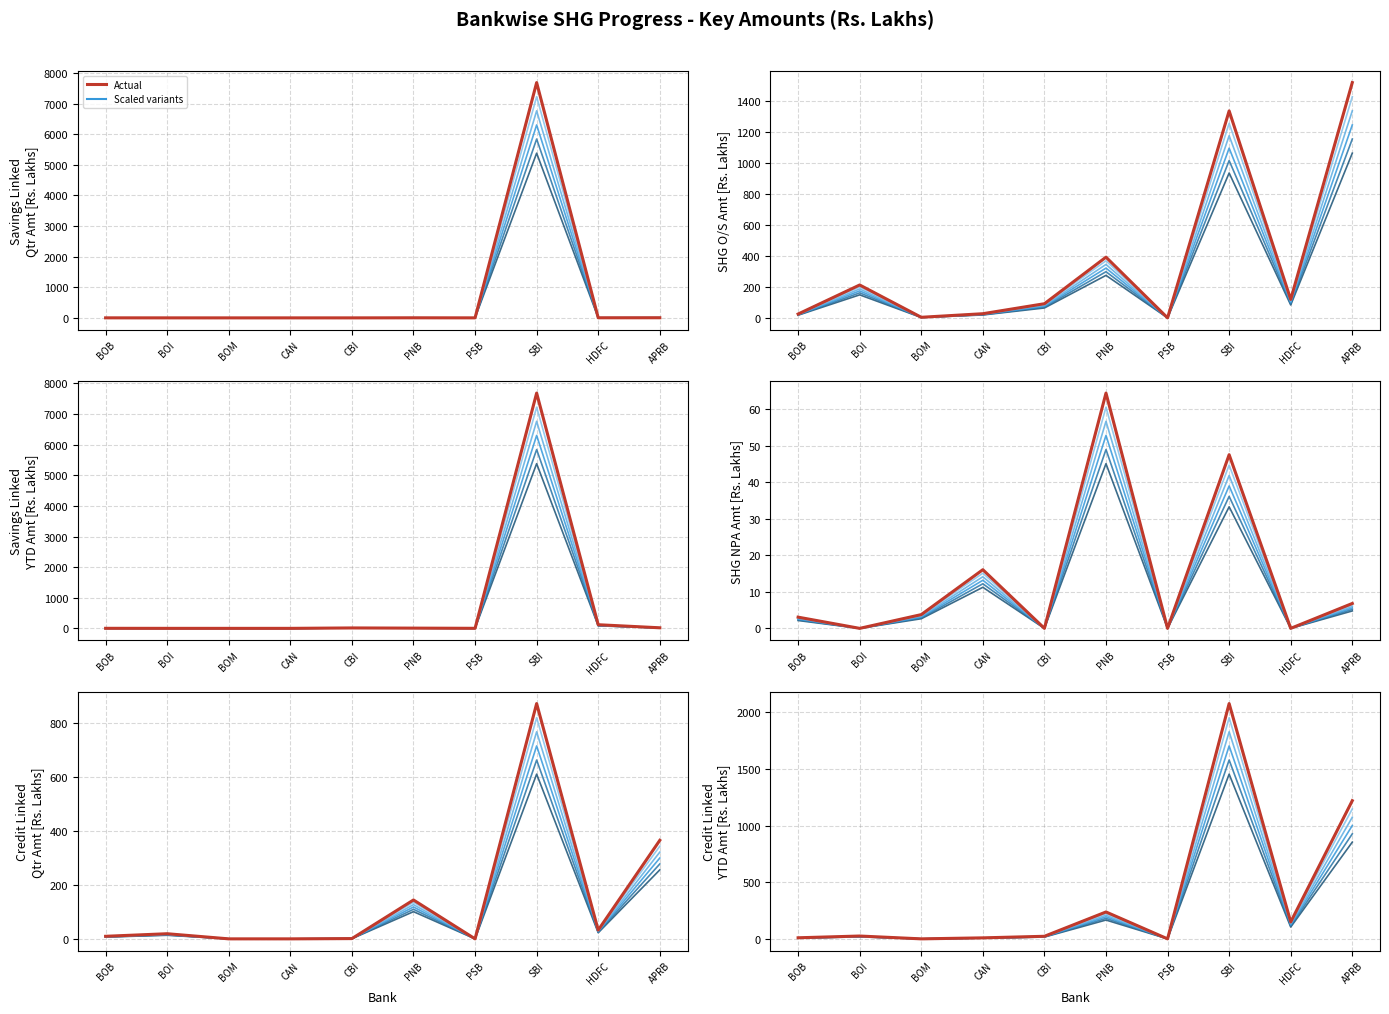

What is the total value across all series at BOI?

179.8